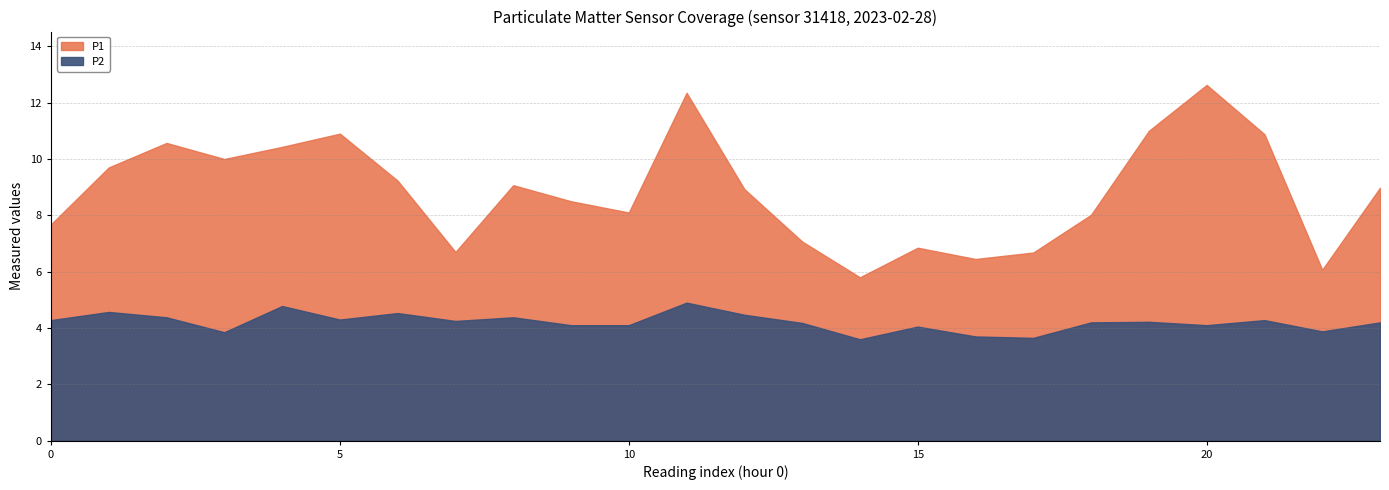

Which series has the widest spread of values?

P1